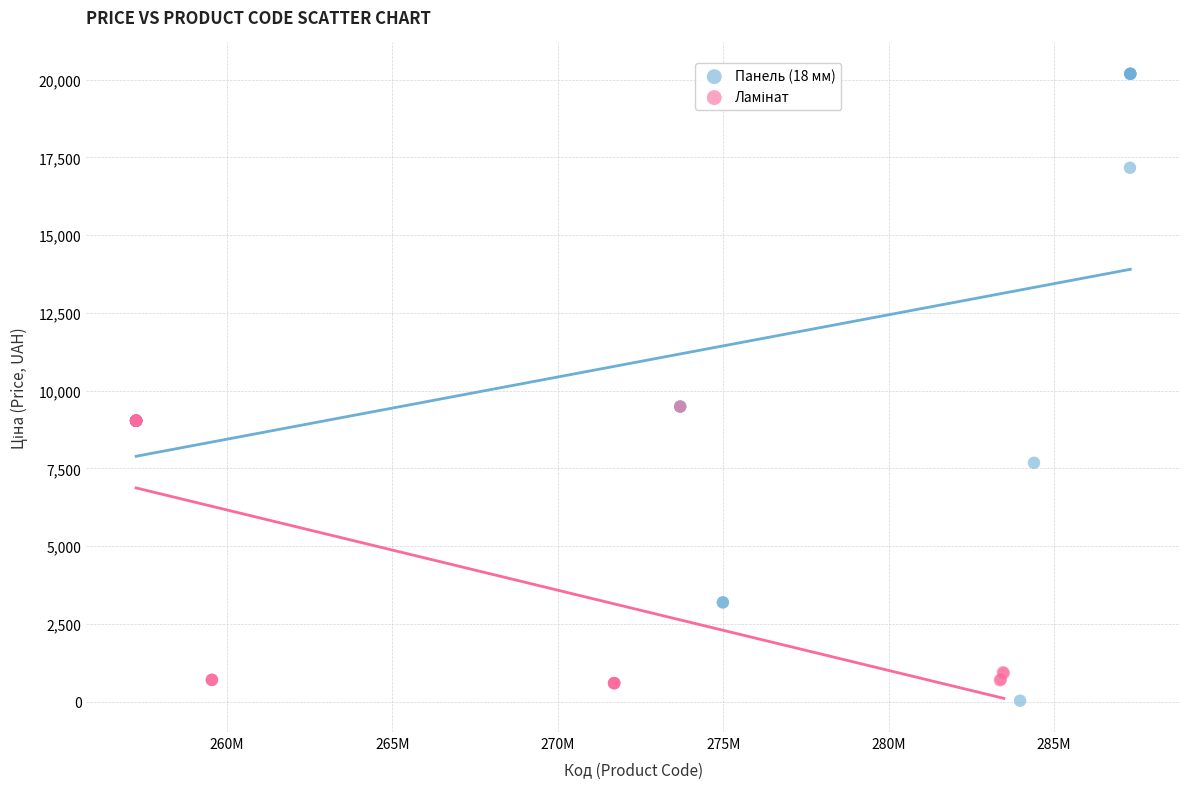

Which series has the widest spread of Y values?

Панель (18 мм)